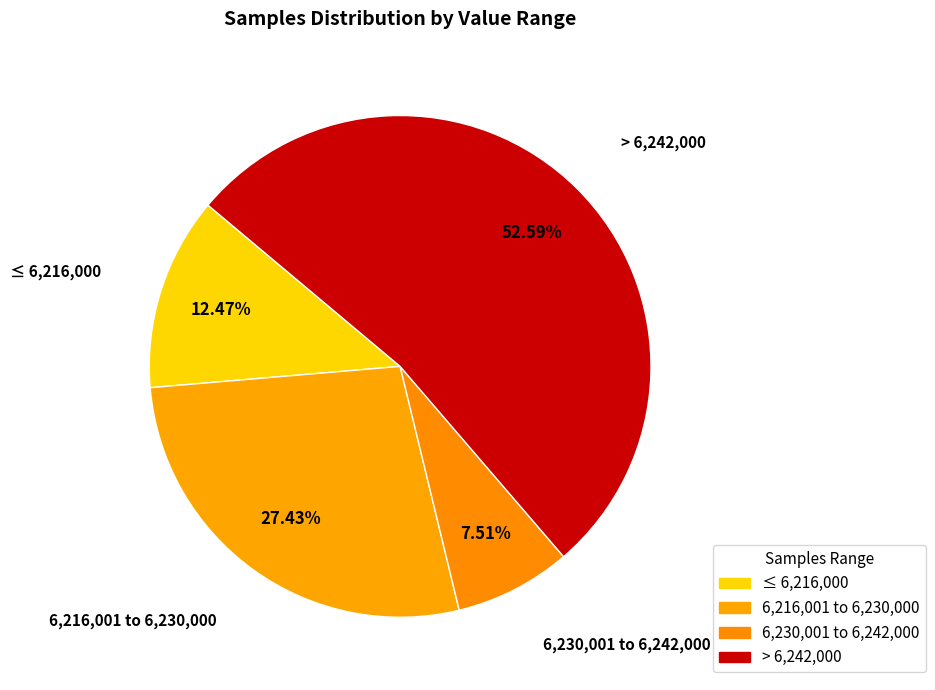

What is the majority slice?

> 6,242,000